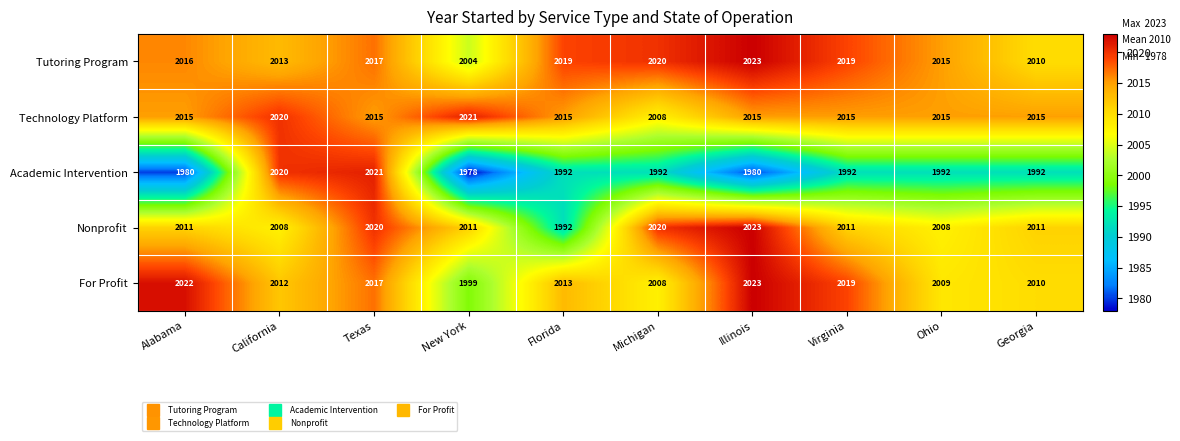

Rank the categories by For Profit value from highest to lowest.

Illinois, Alabama, Virginia, Texas, Florida, California, Georgia, Ohio, Michigan, New York